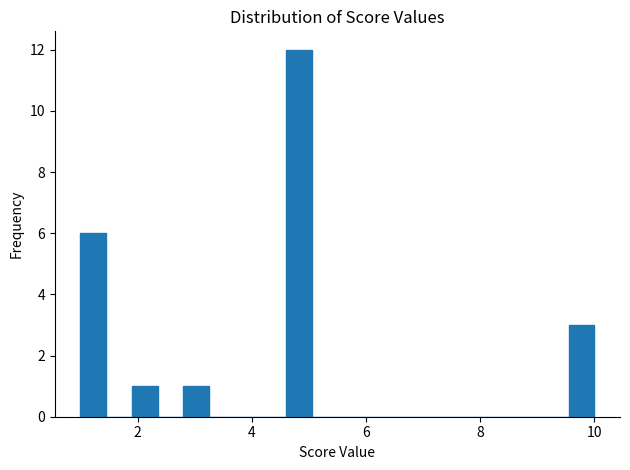

Around what value on the x-axis is the tallest bar? Give the approximate position of its centre, as read against the axis.

4.8